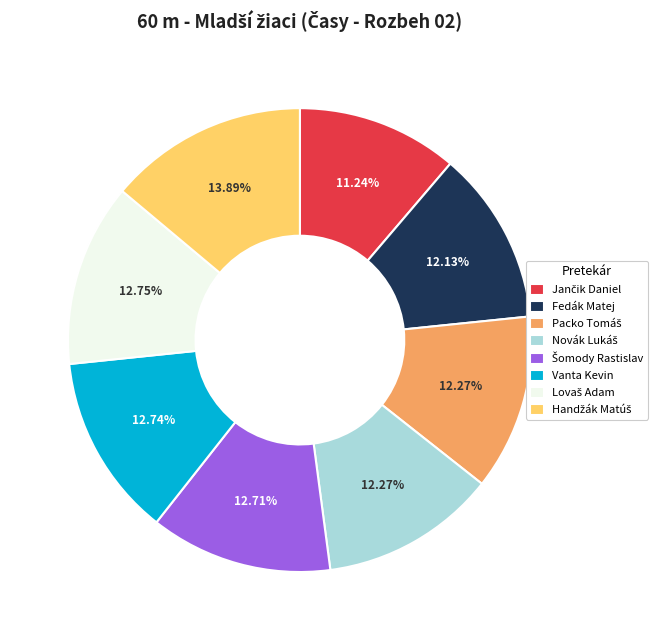

Is there any slice that represents more than half of the pie?

No